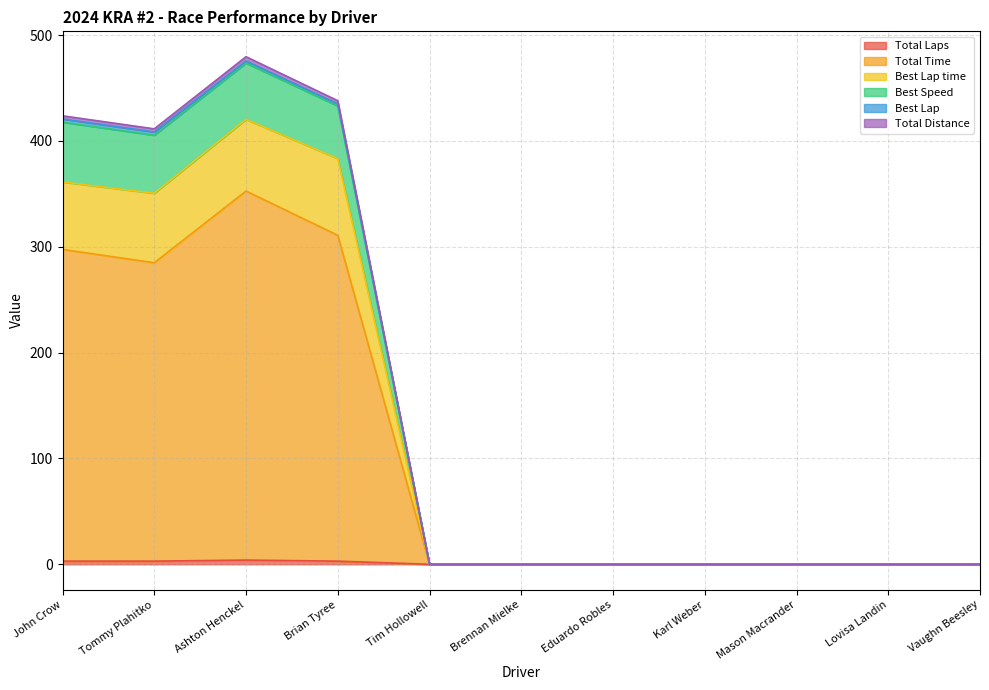

True or false: Best Speed and Total Distance intersect in this chart.

False